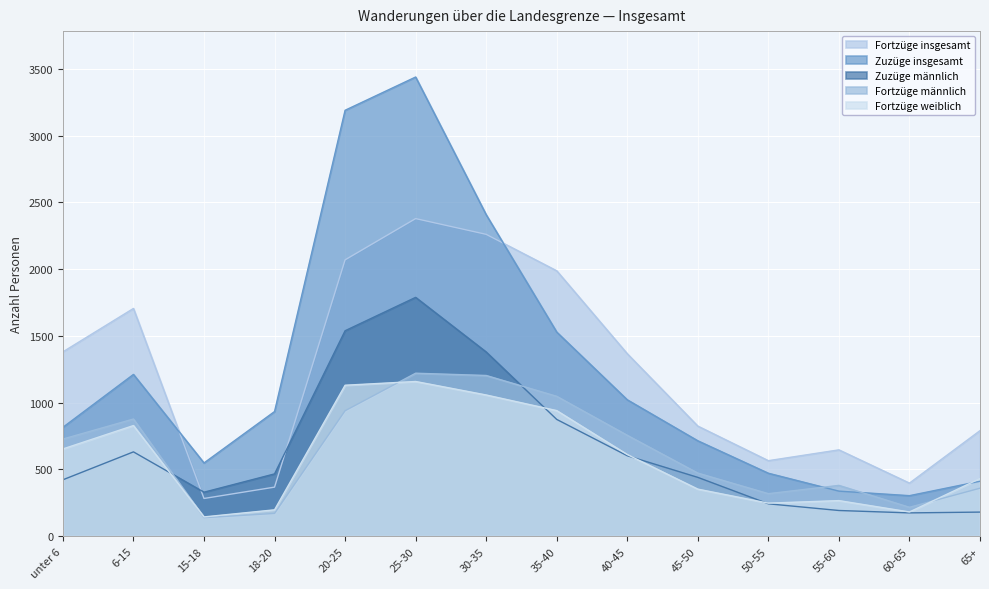

What is the lowest value of the Zuzüge männlich series?

174